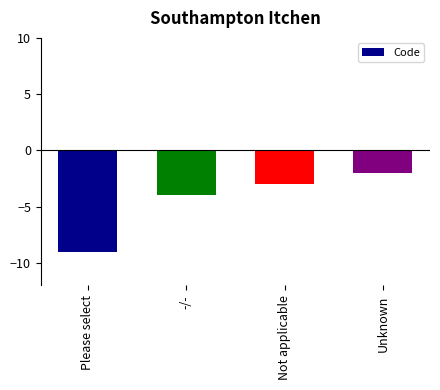

True or false: the data shows -4 at -/-.

True